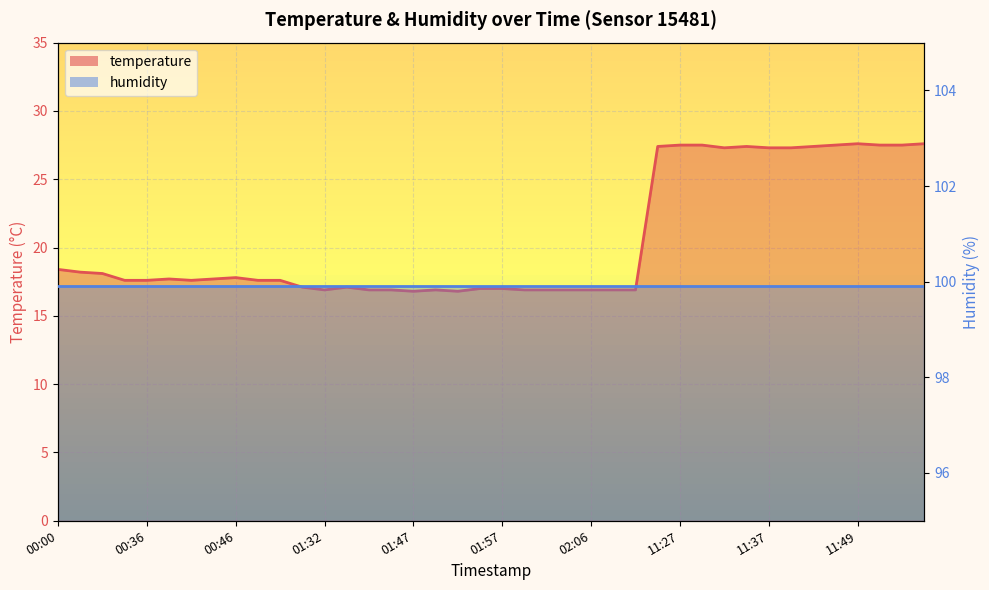

How many data points are above 17?

26